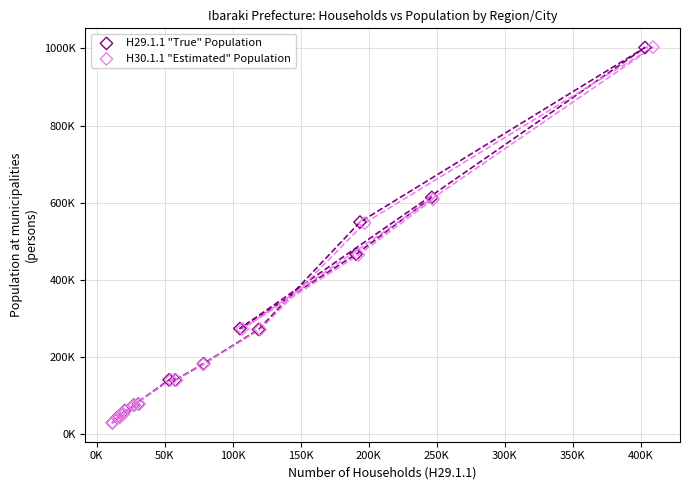

What are all the series names shown in the legend?

H29.1.1 "True" Population, H30.1.1 "Estimated" Population